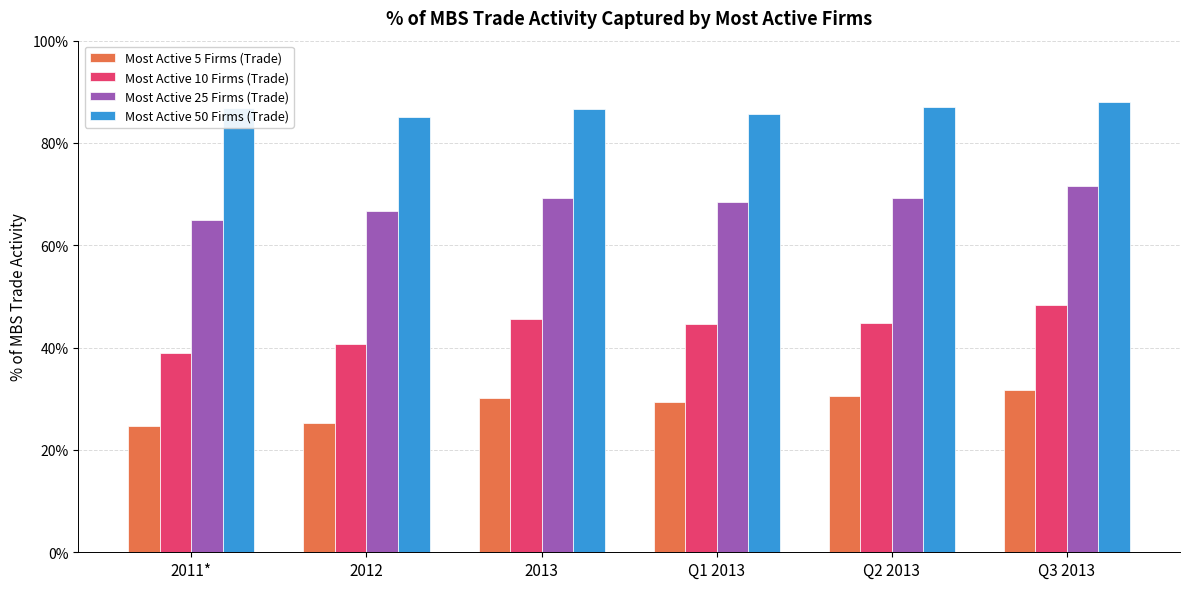

What is the difference between the maximum and minimum values in the Most Active 10 Firms (Trade) series?

0.1